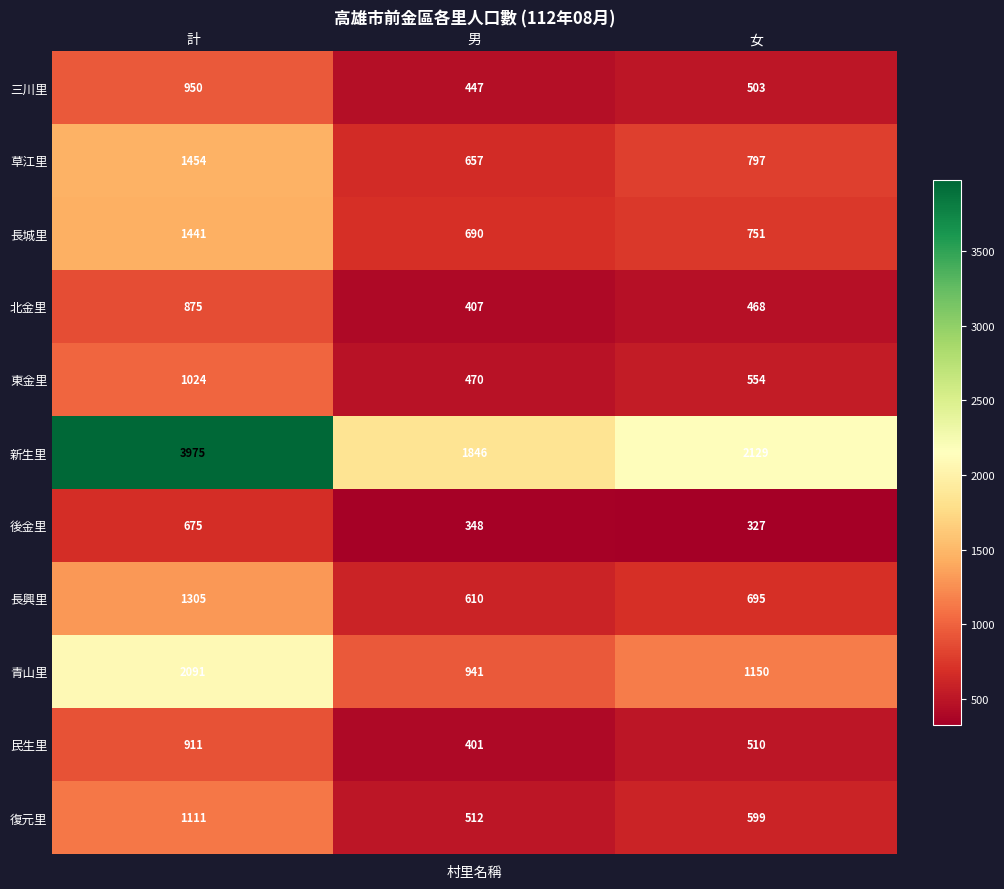

The 復元里 series shows 599 at 女. True or false?

True